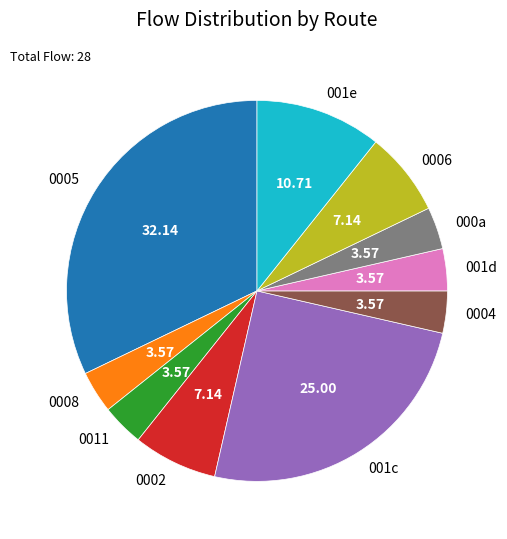

Is there any slice that represents more than half of the pie?

No